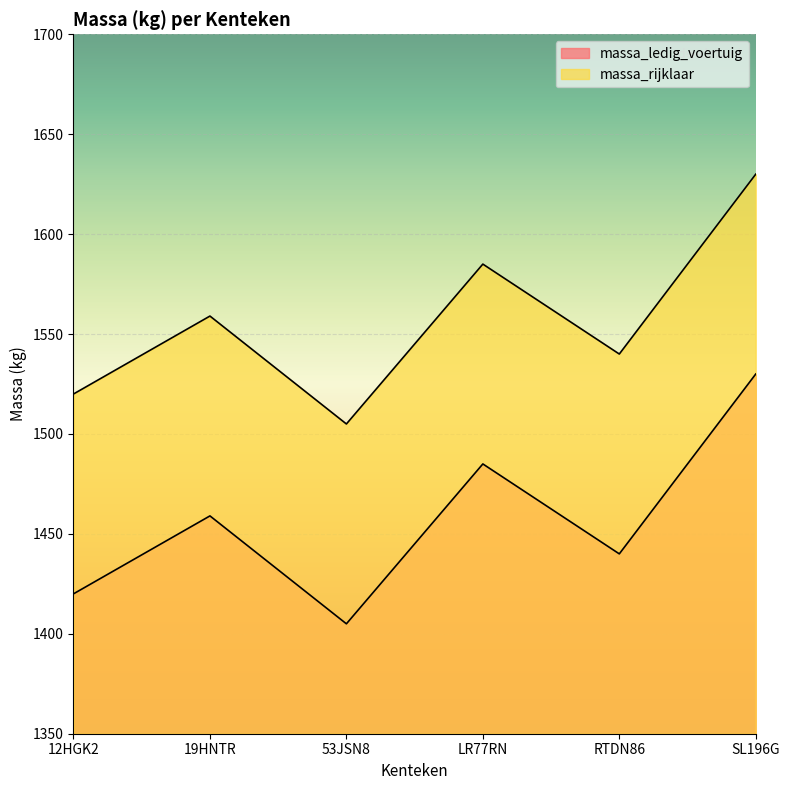

How many categories are shown in the chart?

6